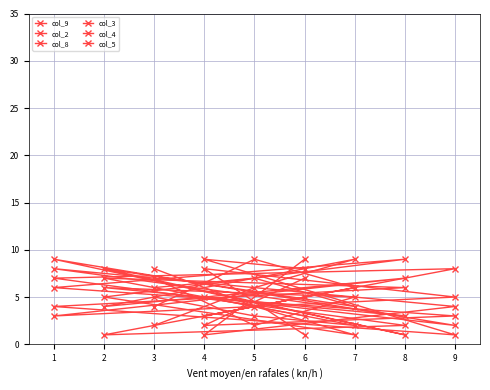

Reading right to left, extract all data points from this chart.

col_9: 3	5	2	9	1	8	4	7	6
col_2: 7	2	3	6	9	5	1	4	8
col_8: 8	9	1	4	6	7	2	3	5
col_3: 1	8	5	3	7	4	9	6	2
col_4: 9	1	4	8	3	6	5	2	7
col_5: 5	3	8	7	2	1	6	9	4